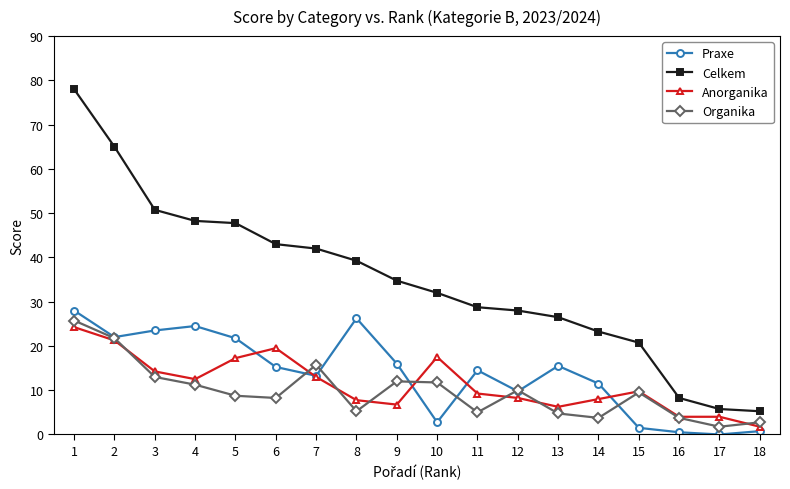

What is the difference between the highest and lowest values at 7?

29.0